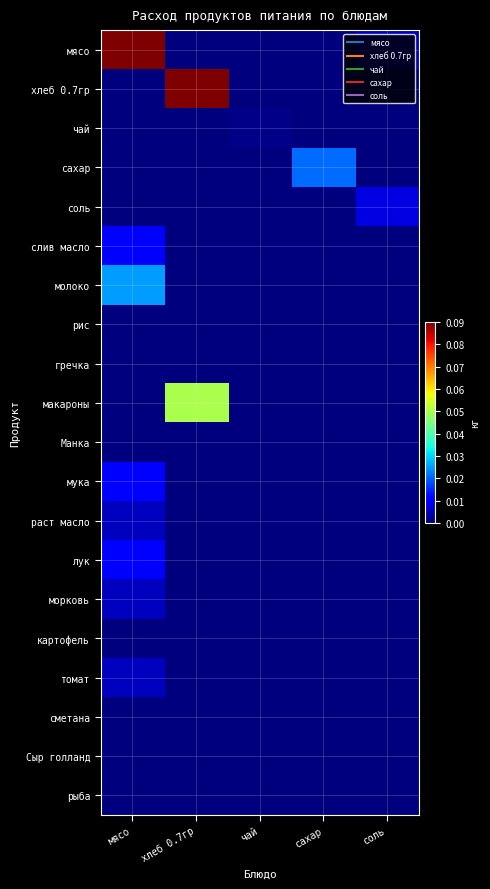

Reading left to right, transcribe all the data shown in this chart.

мясо: мясо=0.1	хлеб 0.7гр=0.0	чай=0.0	сахар=0.0	соль=0.0
хлеб 0.7гр: мясо=0.0	хлеб 0.7гр=0.1	чай=0.0	сахар=0.0	соль=0.0
чай: мясо=0.0	хлеб 0.7гр=0.0	чай=0.0	сахар=0.0	соль=0.0
сахар: мясо=0.0	хлеб 0.7гр=0.0	чай=0.0	сахар=0.0	соль=0.0
соль: мясо=0.0	хлеб 0.7гр=0.0	чай=0.0	сахар=0.0	соль=0.0
слив масло: мясо=0.0	хлеб 0.7гр=0.0	чай=0.0	сахар=0.0	соль=0.0
молоко: мясо=0.0	хлеб 0.7гр=0.0	чай=0.0	сахар=0.0	соль=0.0
рис: мясо=0.0	хлеб 0.7гр=0.0	чай=0.0	сахар=0.0	соль=0.0
гречка: мясо=0.0	хлеб 0.7гр=0.0	чай=0.0	сахар=0.0	соль=0.0
макароны: мясо=0.0	хлеб 0.7гр=0.1	чай=0.0	сахар=0.0	соль=0.0
Манка: мясо=0.0	хлеб 0.7гр=0.0	чай=0.0	сахар=0.0	соль=0.0
мука: мясо=0.0	хлеб 0.7гр=0.0	чай=0.0	сахар=0.0	соль=0.0
раст масло: мясо=0.0	хлеб 0.7гр=0.0	чай=0.0	сахар=0.0	соль=0.0
лук: мясо=0.0	хлеб 0.7гр=0.0	чай=0.0	сахар=0.0	соль=0.0
морковь: мясо=0.0	хлеб 0.7гр=0.0	чай=0.0	сахар=0.0	соль=0.0
картофель: мясо=0.0	хлеб 0.7гр=0.0	чай=0.0	сахар=0.0	соль=0.0
томат: мясо=0.0	хлеб 0.7гр=0.0	чай=0.0	сахар=0.0	соль=0.0
сметана: мясо=0.0	хлеб 0.7гр=0.0	чай=0.0	сахар=0.0	соль=0.0
Сыр голланд: мясо=0.0	хлеб 0.7гр=0.0	чай=0.0	сахар=0.0	соль=0.0
рыба: мясо=0.0	хлеб 0.7гр=0.0	чай=0.0	сахар=0.0	соль=0.0